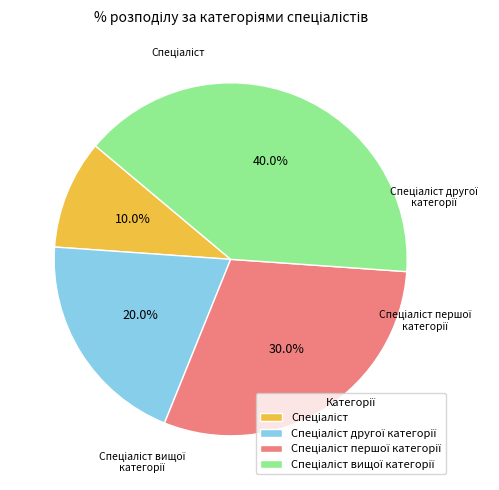

Does any single category account for the majority?

No